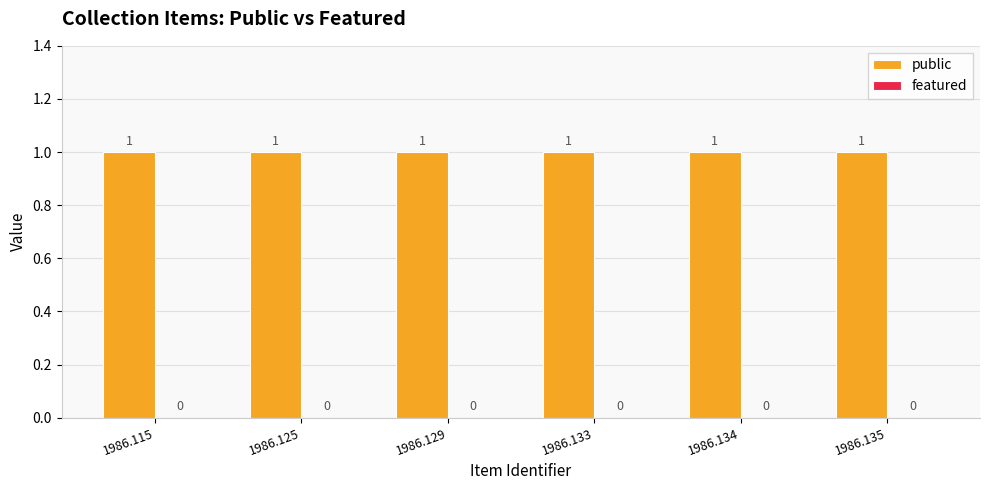

Between 1986.135 and 1986.125, which is larger?

1986.135